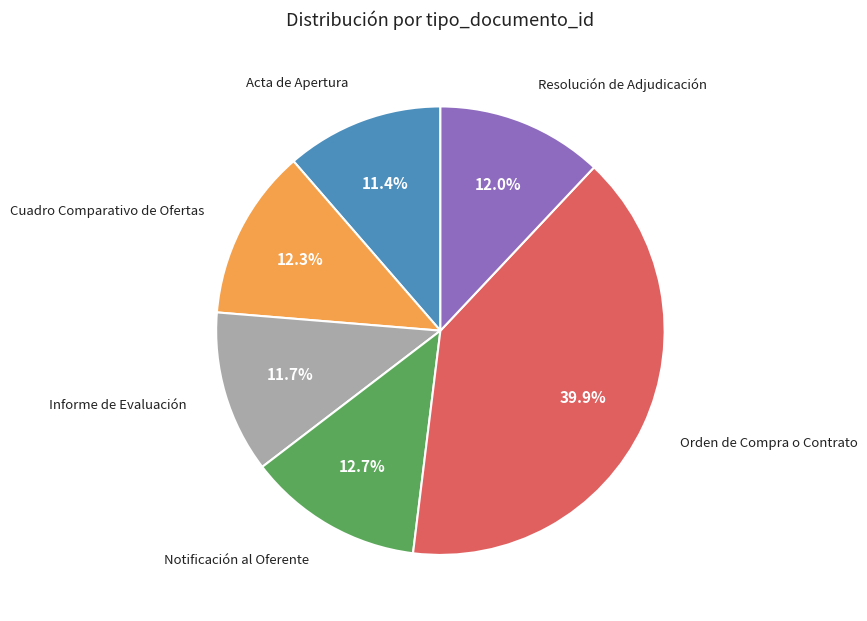

Does any single category account for the majority?

No